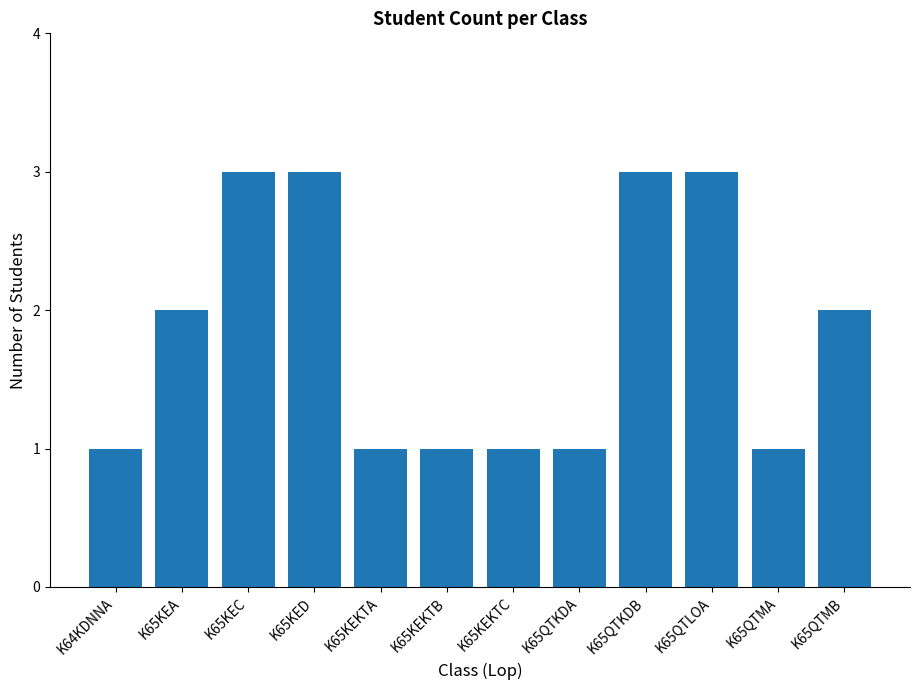

Approximately how many times larger is the value at K65QTLOA compared to K65QTKDB?

1.0